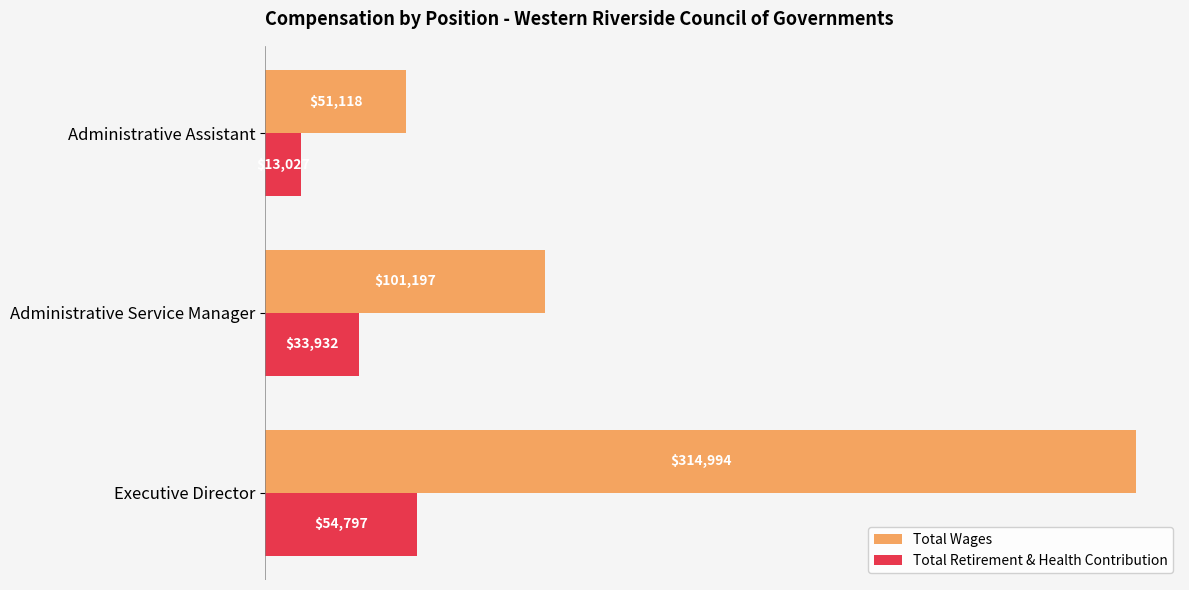

What is the difference between the second highest and minimum values in the Total Retirement & Health Contribution series?

20905